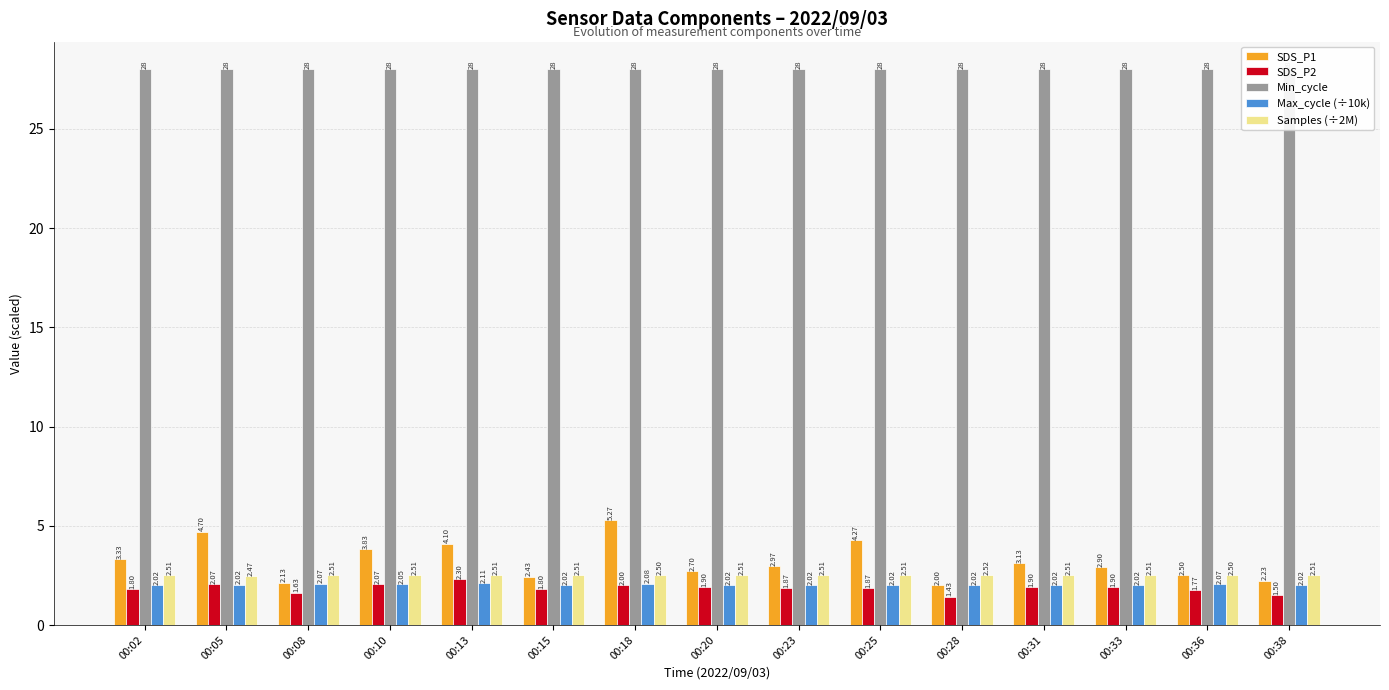

The Samples (÷2M) series shows 1.5 at 00:33. True or false?

False